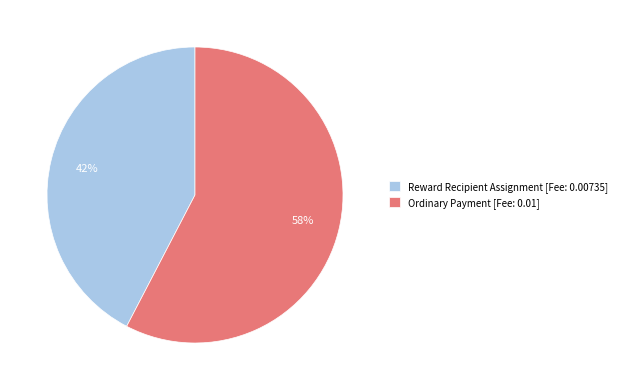

To the nearest percent, what is the average slice percentage?

50%